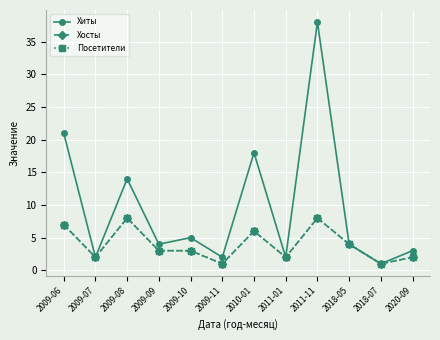

Is it true that Посетители equals 1 at 2020-09?

False